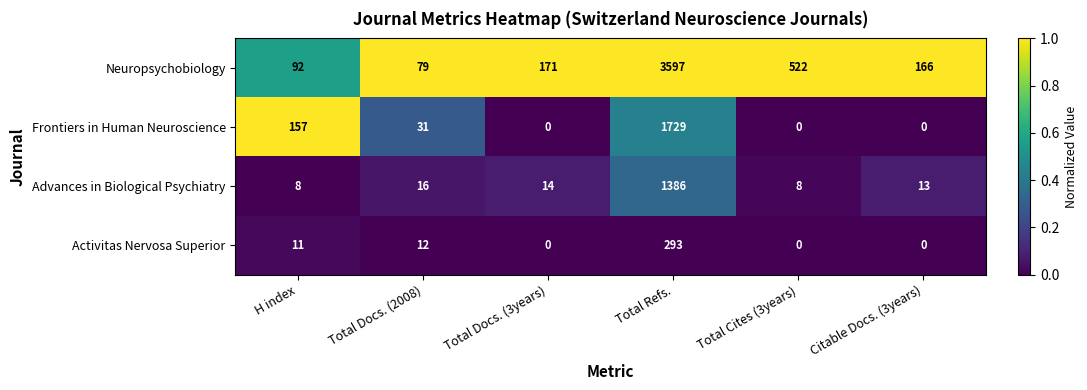

Rank the series by their maximum value, from highest to lowest.

Neuropsychobiology, Frontiers in Human Neuroscience, Advances in Biological Psychiatry, Activitas Nervosa Superior